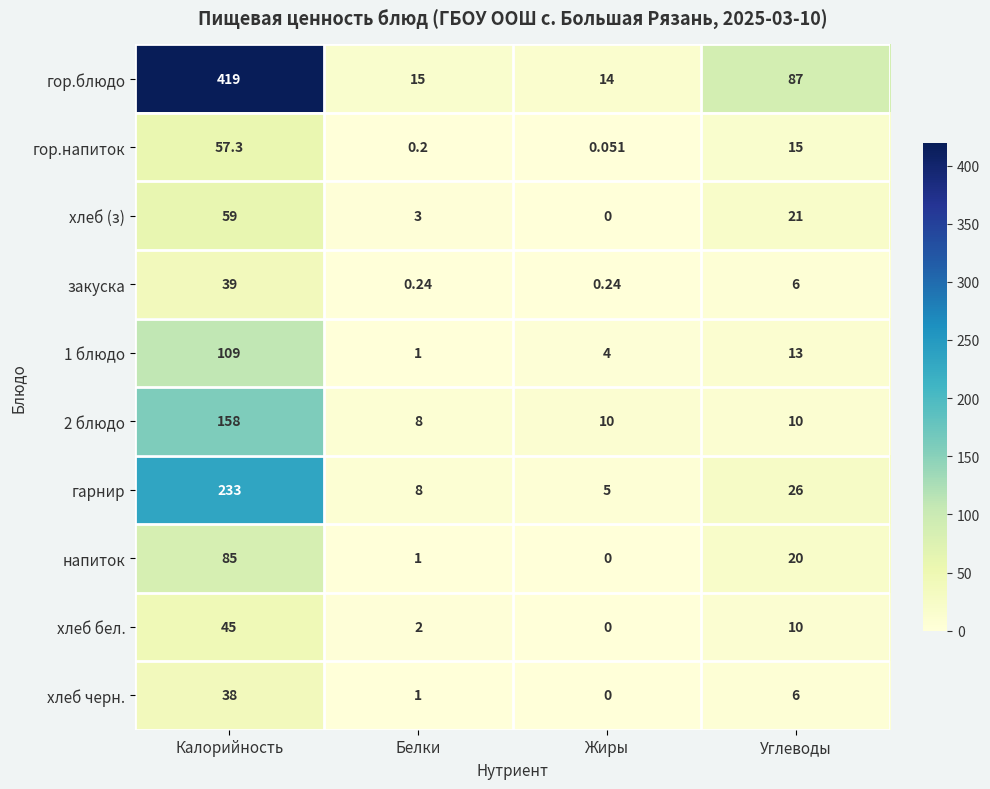

Which series has the widest spread of values?

гор.блюдо